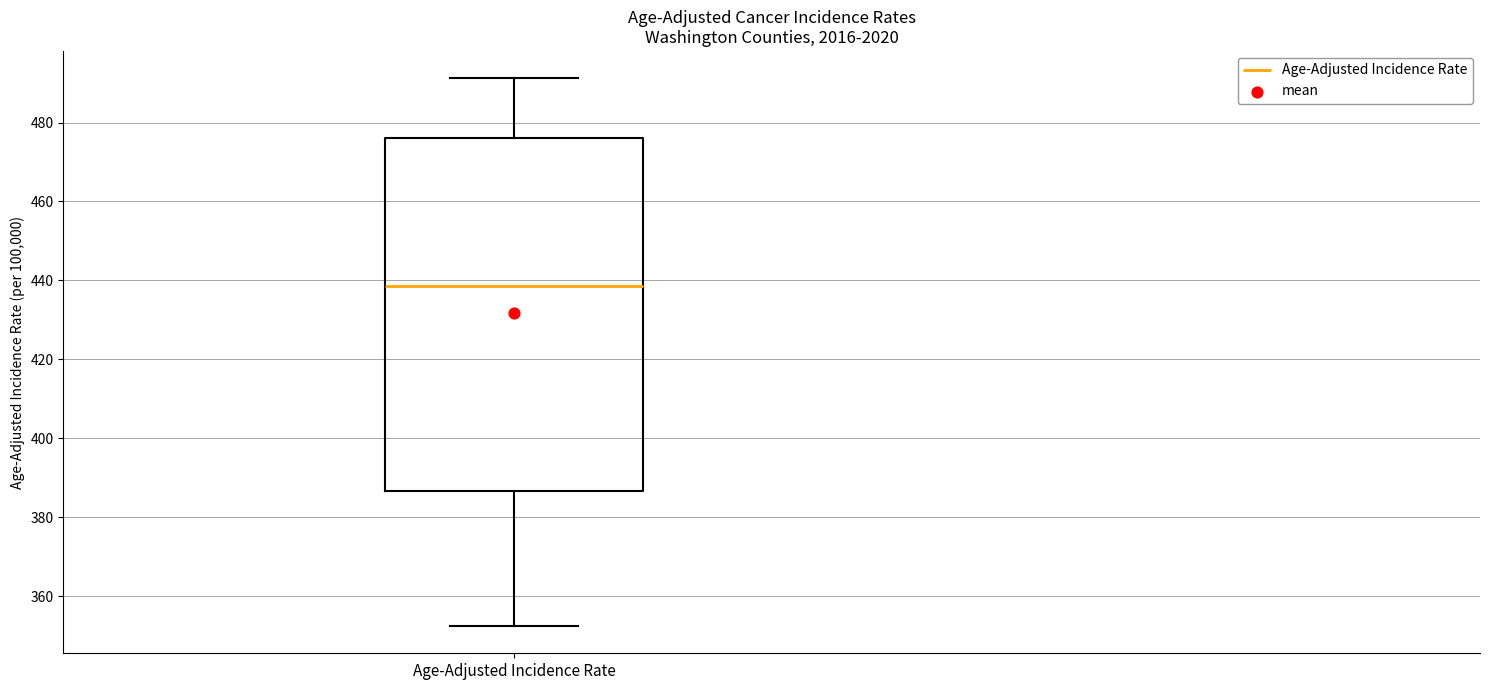

Read this box plot against the y-axis: the position of the median line, the range covered by the box, and the ends of both whiskers. The values are not printed on the chart, so give them approximately, as read against the axis.

median 438, box 386 to 476, whiskers 352 to 492